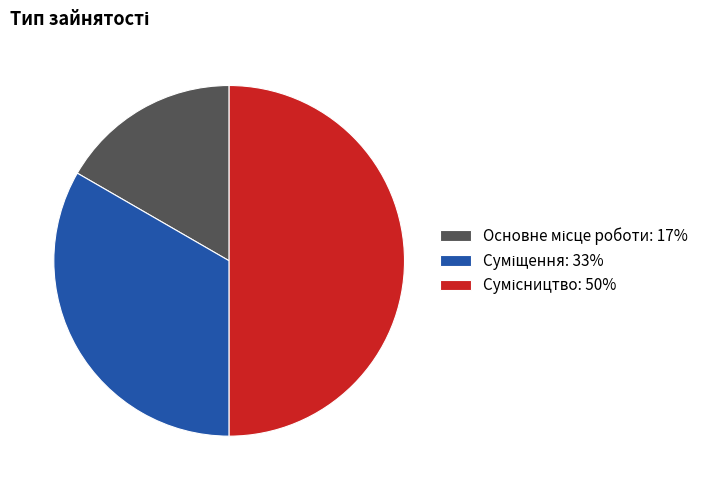

Count the number of slices in the pie.

3